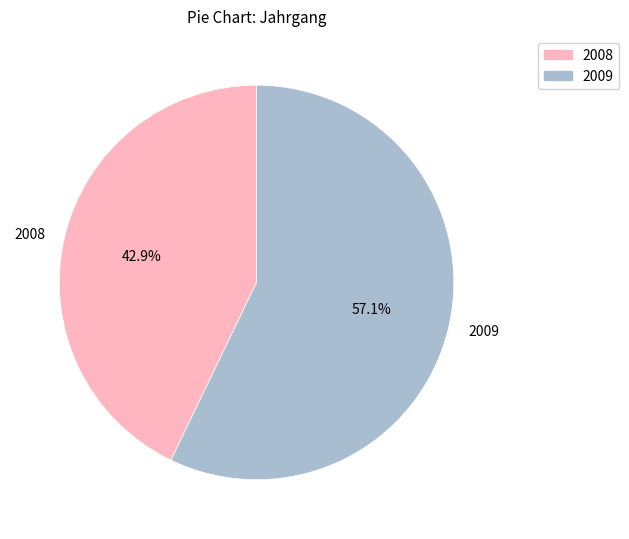

What is the largest slice in the pie chart?

2009